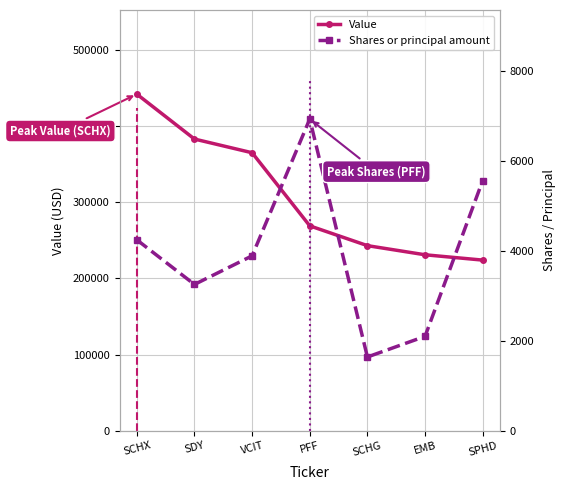

What is the total value across all series at SCHX?

446248